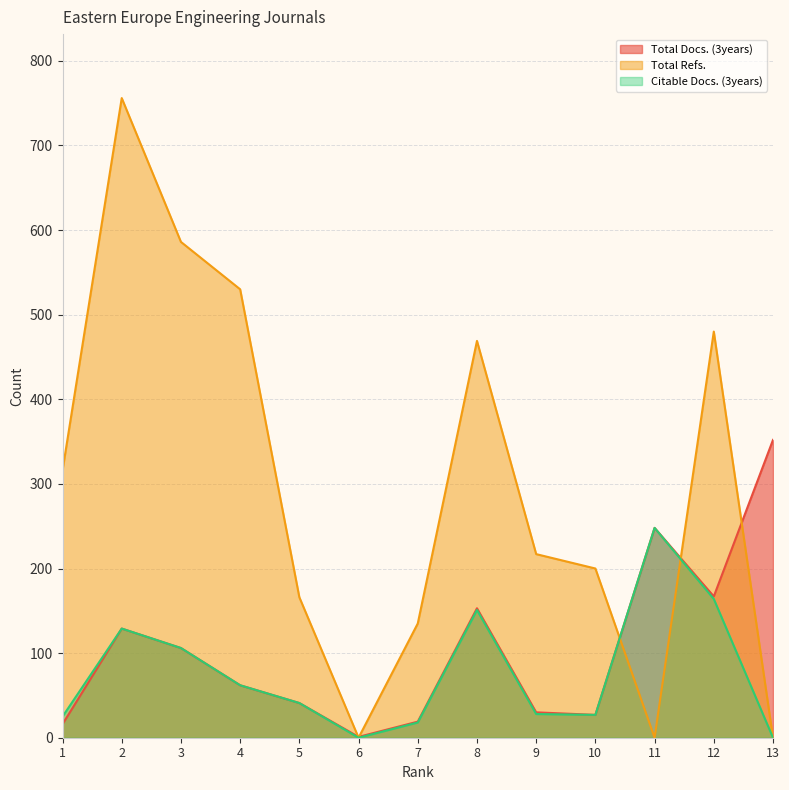

True or false: Total Docs. (3years) has a value of 84 at 8.

False